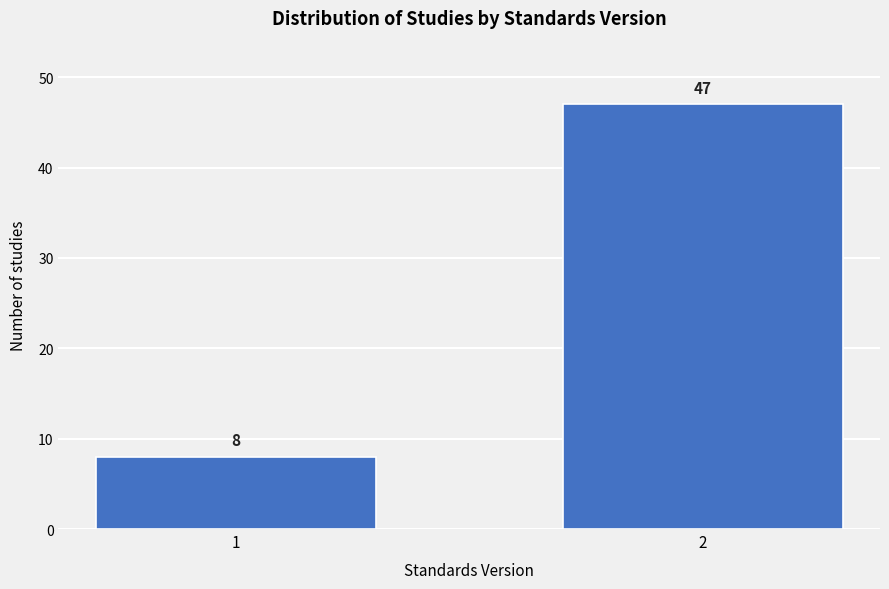

Reading left to right, list all the values displayed in this chart.

8	47